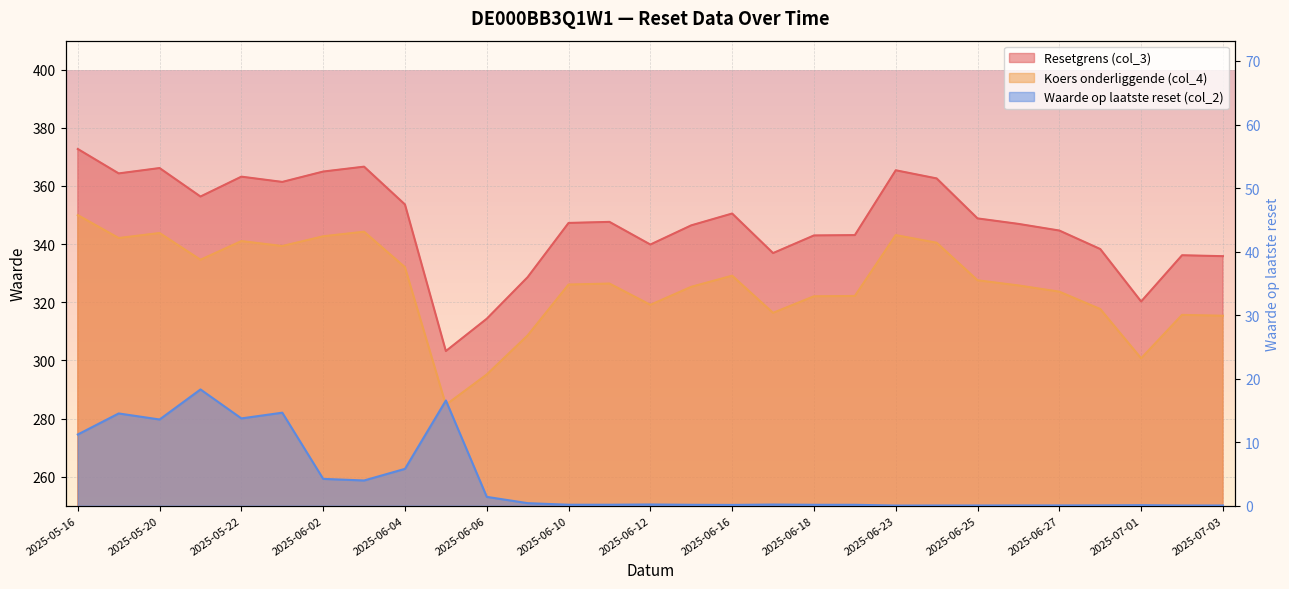

Rank the series by their maximum value, from lowest to highest.

Waarde op laatste reset (col_2), Koers onderliggende (col_4), Resetgrens (col_3)